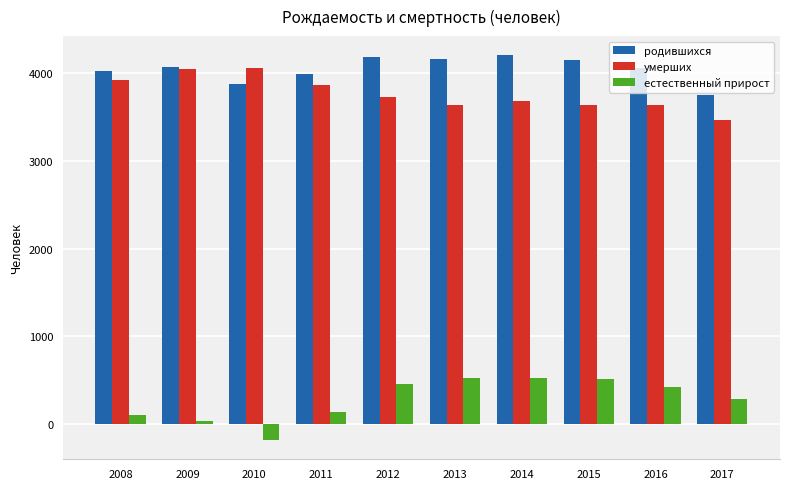

What is the difference between the highest and lowest values at 2010?

4254